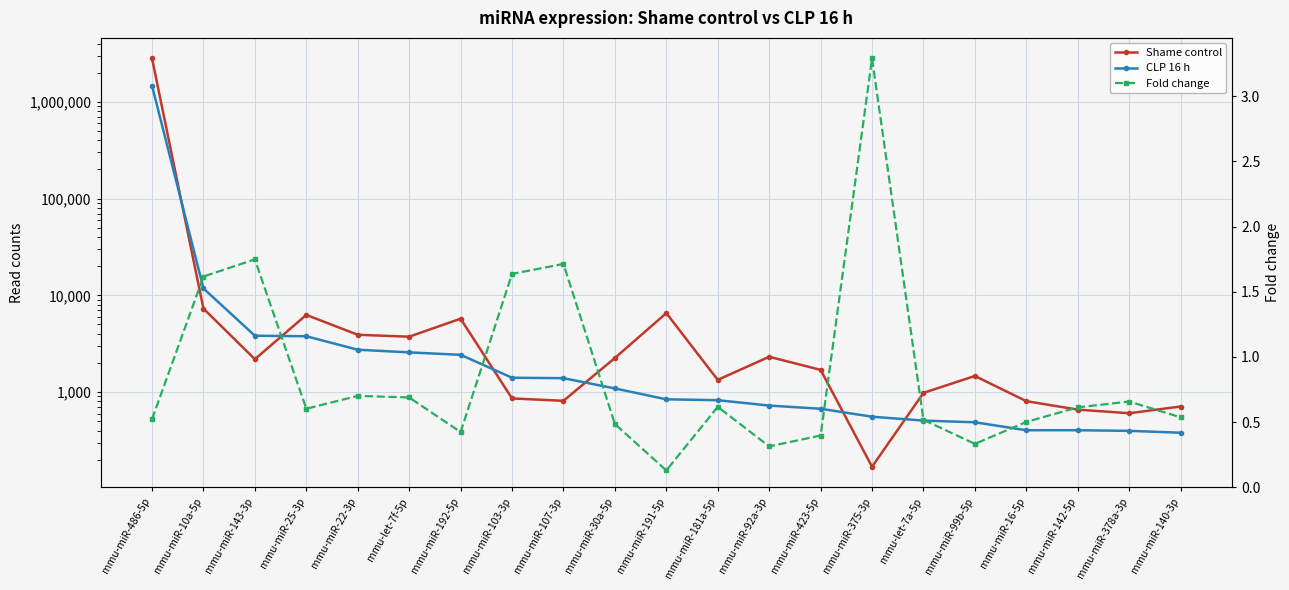

Reading left to right, extract all data points from this chart.

Shame control: 2820055.0	7289.0	2187.0	6274.0	3910.0	3735.0	5733.0	859.0	812.0	2249.0	6550.0	1337.0	2316.0	1696.0	169.0	981.0	1466.0	805.0	658.0	604.0	709.0
CLP 16 h: 1470120.0	11784.0	3823.0	3776.0	2739.0	2572.0	2426.0	1406.0	1391.0	1090.0	841.0	824.0	725.0	672.0	556.0	507.0	487.0	403.0	403.0	397.0	380.0
Fold change: 0.5	1.6	1.7	0.6	0.7	0.7	0.4	1.6	1.7	0.5	0.1	0.6	0.3	0.4	3.3	0.5	0.3	0.5	0.6	0.7	0.5